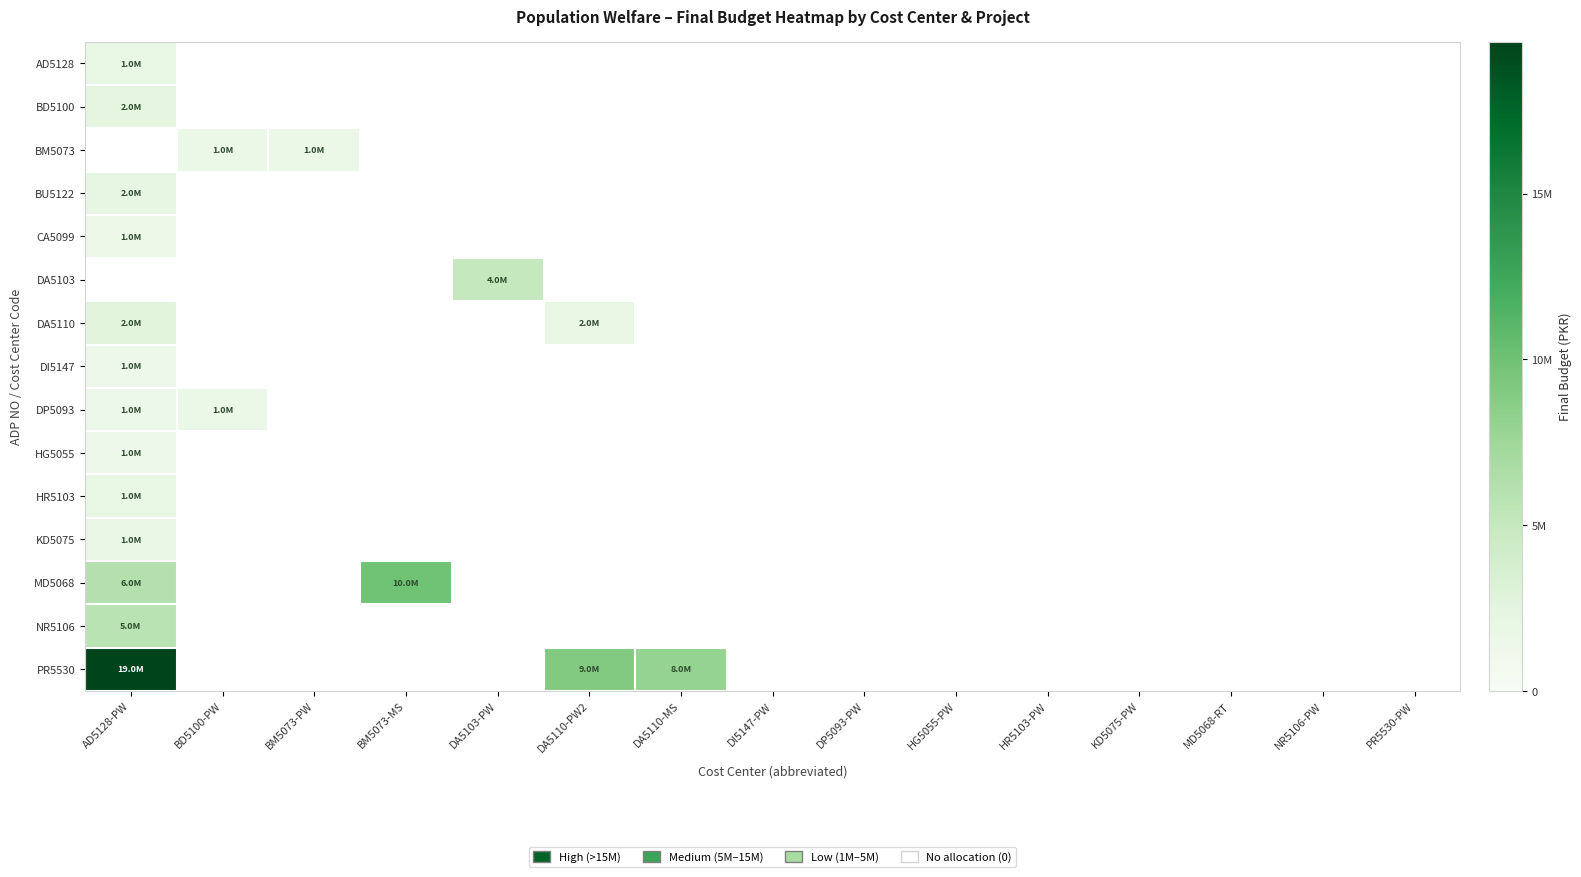

Which category has the highest value in the BU5122 series?

AD5128-PW